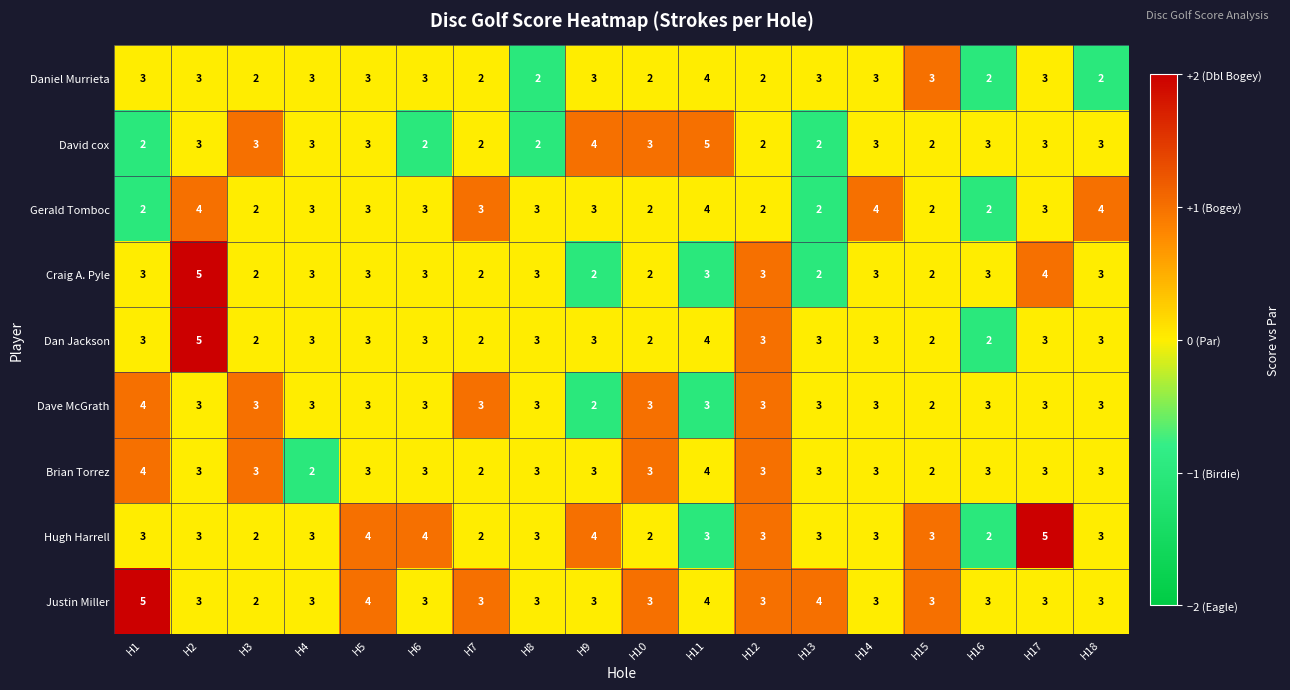

What is the maximum value for Craig A. Pyle?

5